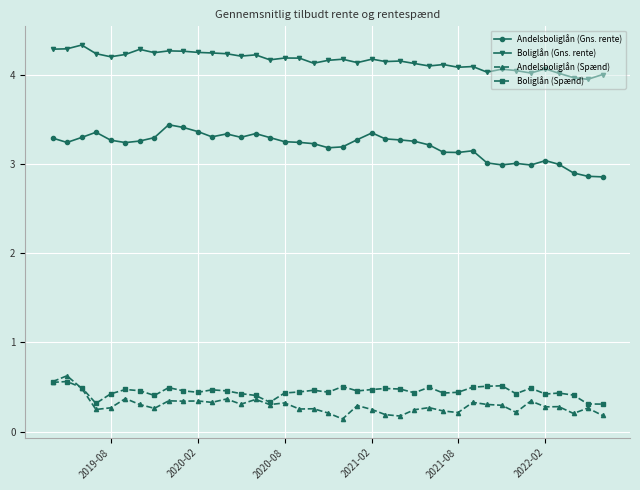

True or false: Andelsboliglån (Spænd) has more than 2 interior local peaks.

True